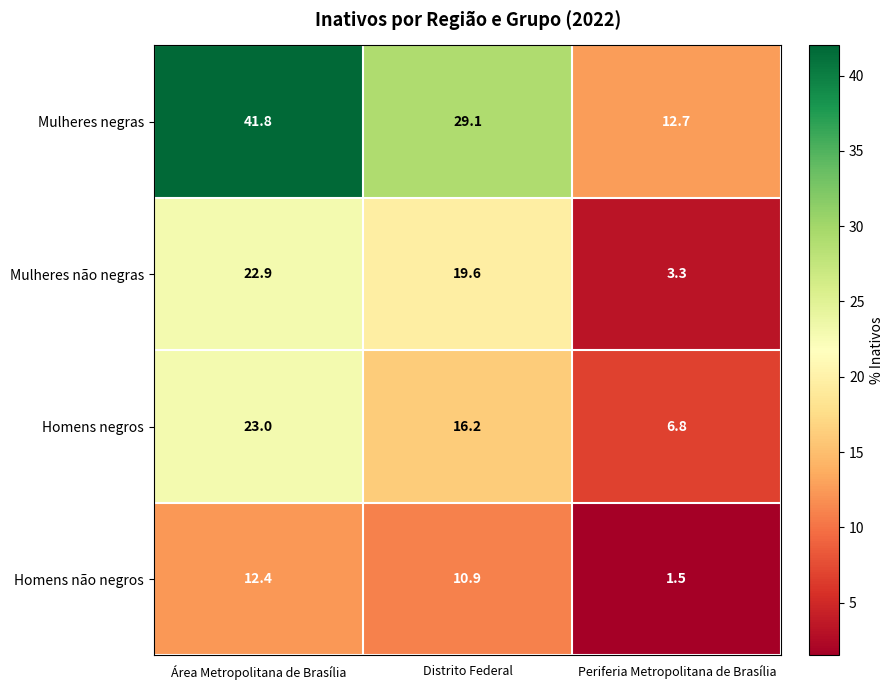

Is it true that Mulheres negras equals 45.4 at Distrito Federal?

False